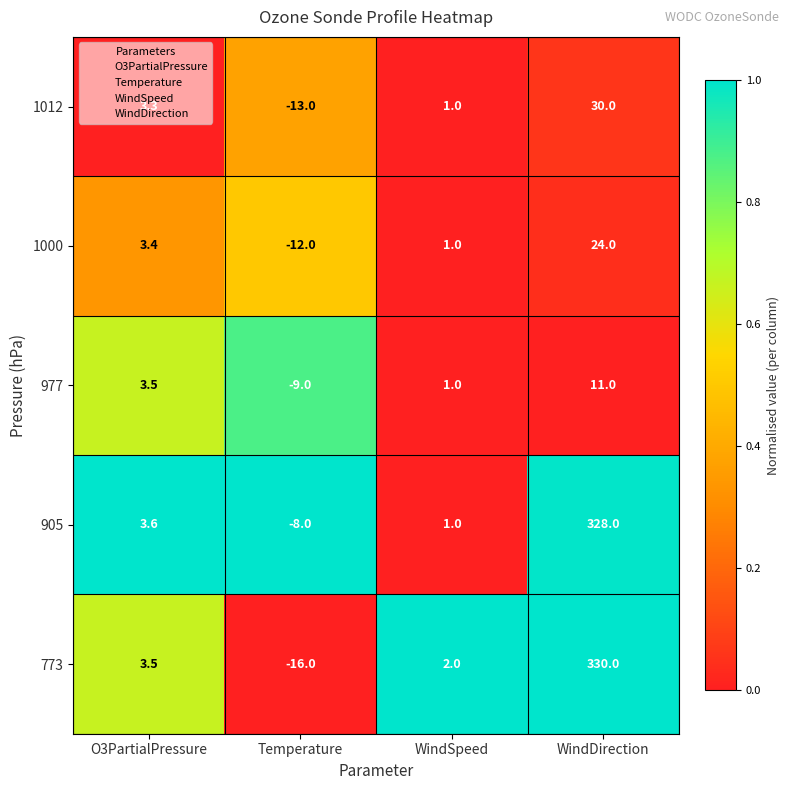

What is the sum of the 977 values at WindSpeed and O3PartialPressure?

4.5